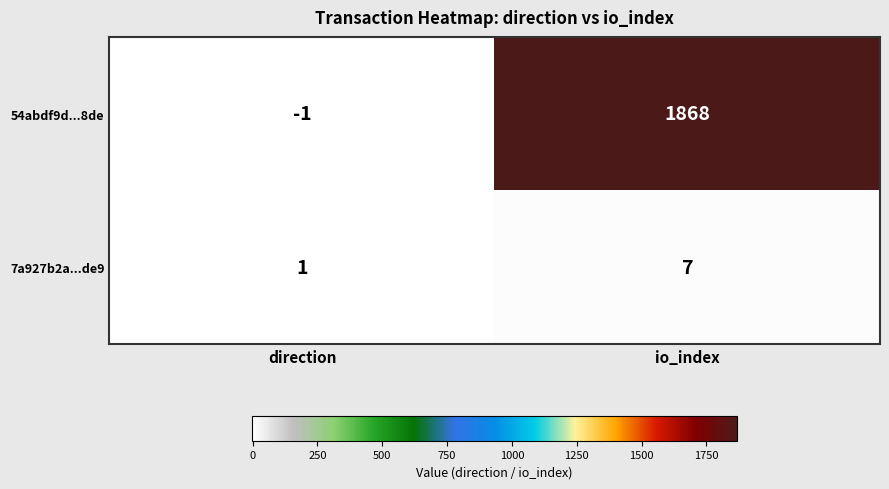

At which label is 7a927b2a...de9 closest to 4?

direction